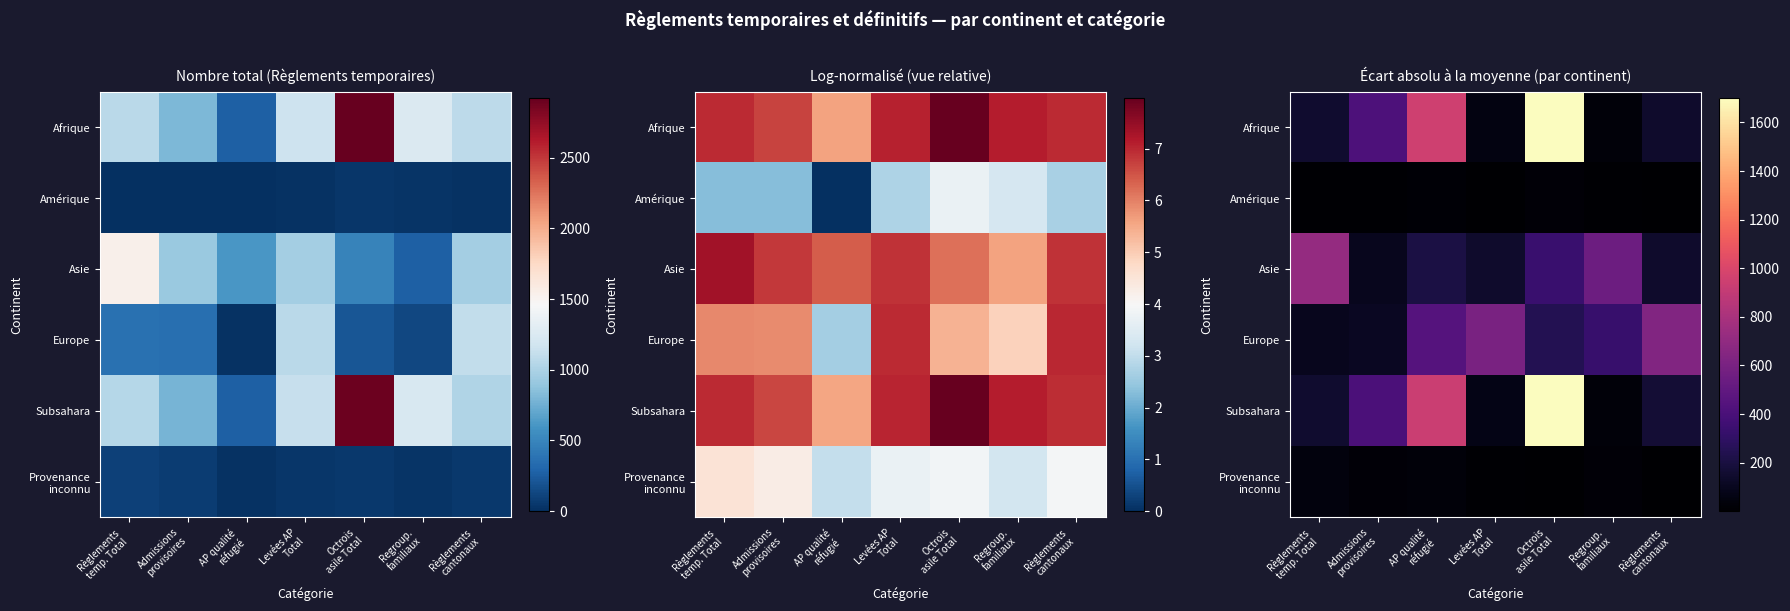

True or false: Afrique has a value of 144.9 at Règlements cantonaux.

True